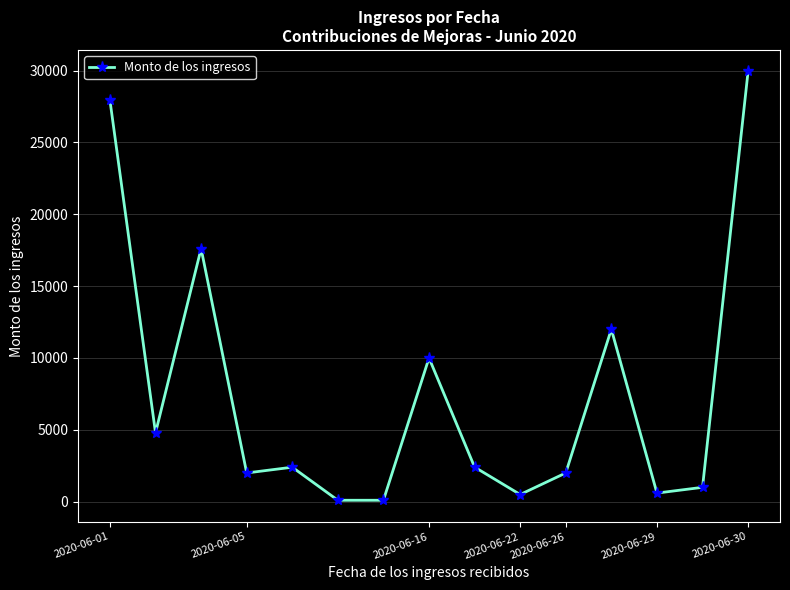

True or false: there are more than 1 points higher than both neighbors.

True